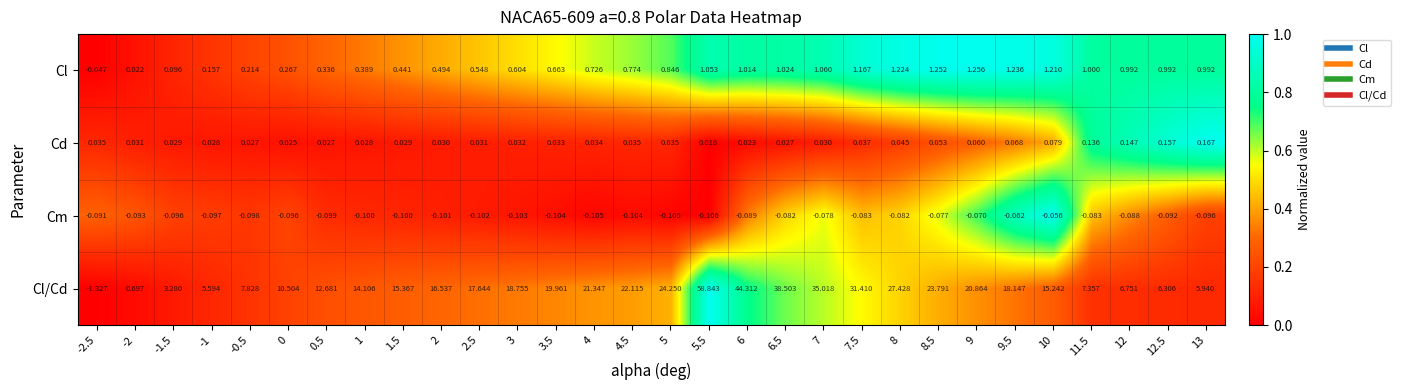

Which series has the widest spread of values?

Cl/Cd